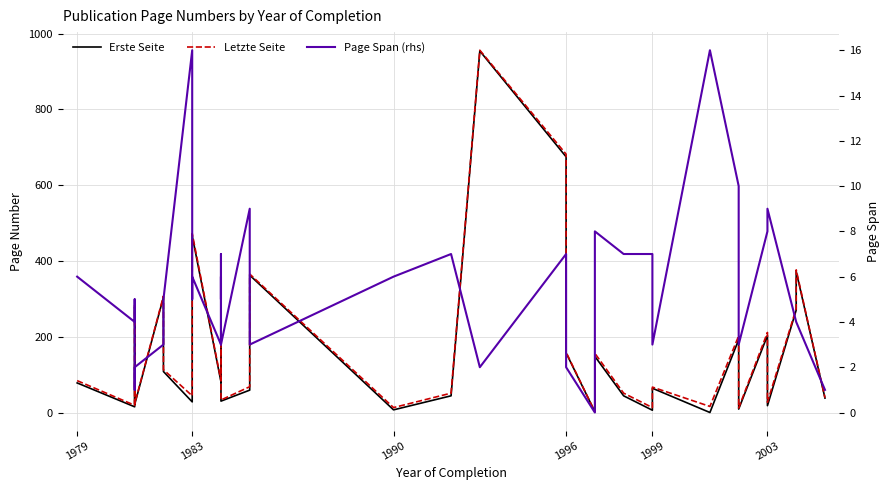

What are all the series names shown in the legend?

Erste Seite, Letzte Seite, Page Span (rhs)